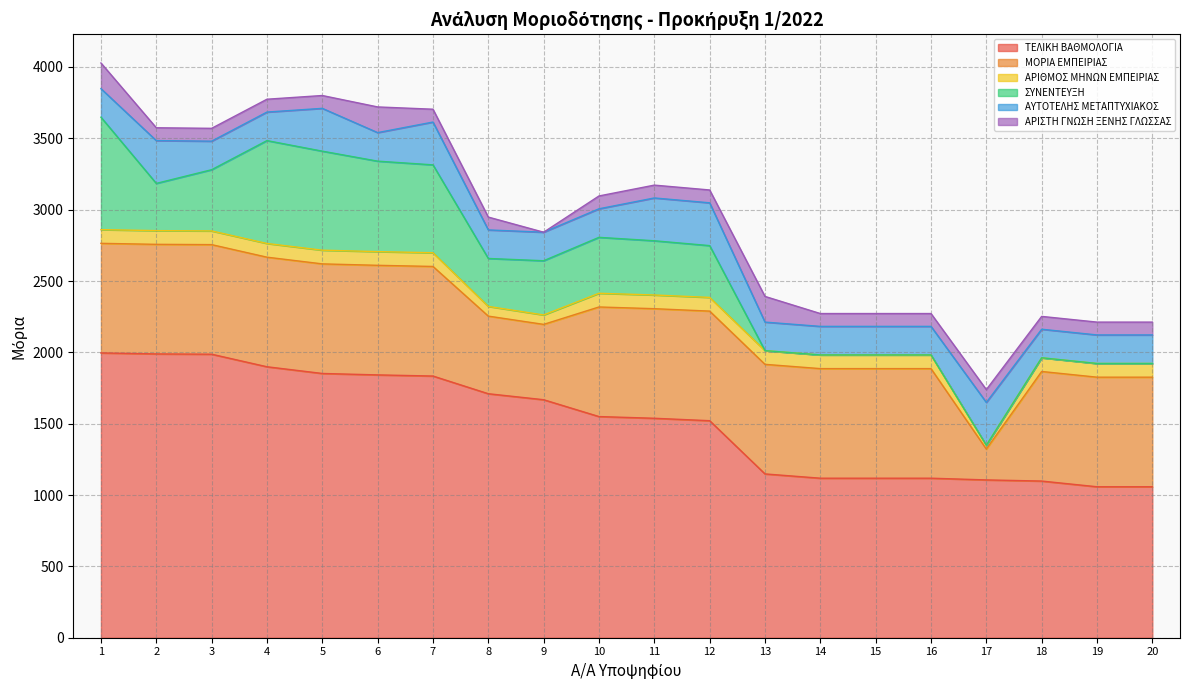

Read the ΑΡΙΘΜΟΣ ΜΗΝΩΝ ΕΜΠΕΙΡΙΑΣ value at 6.

96